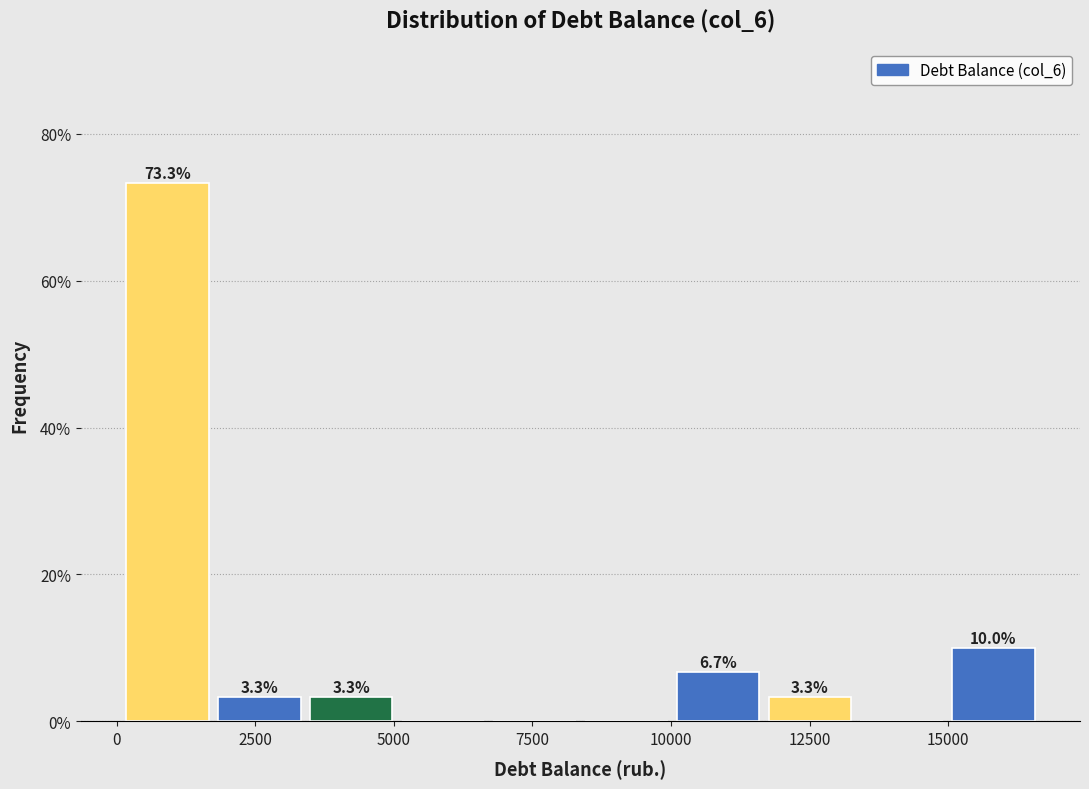

Read against the x-axis, roughly where is the centre of the tallest bar?

1000